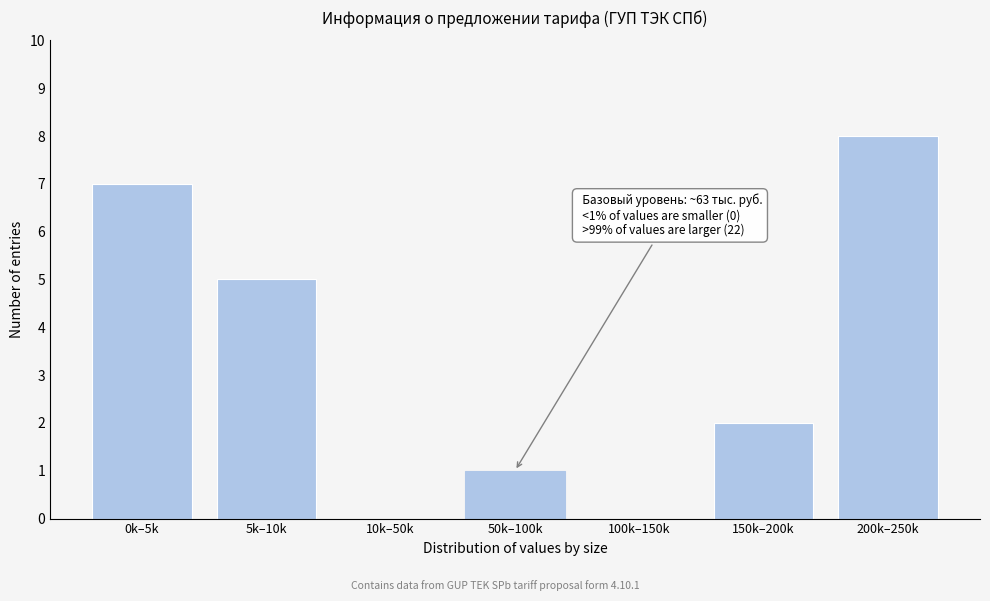

Reading left to right, transcribe all the data shown in this chart.

0k–5k=7	5k–10k=5	10k–50k=0	50k–100k=1	100k–150k=0	150k–200k=2	200k–250k=8